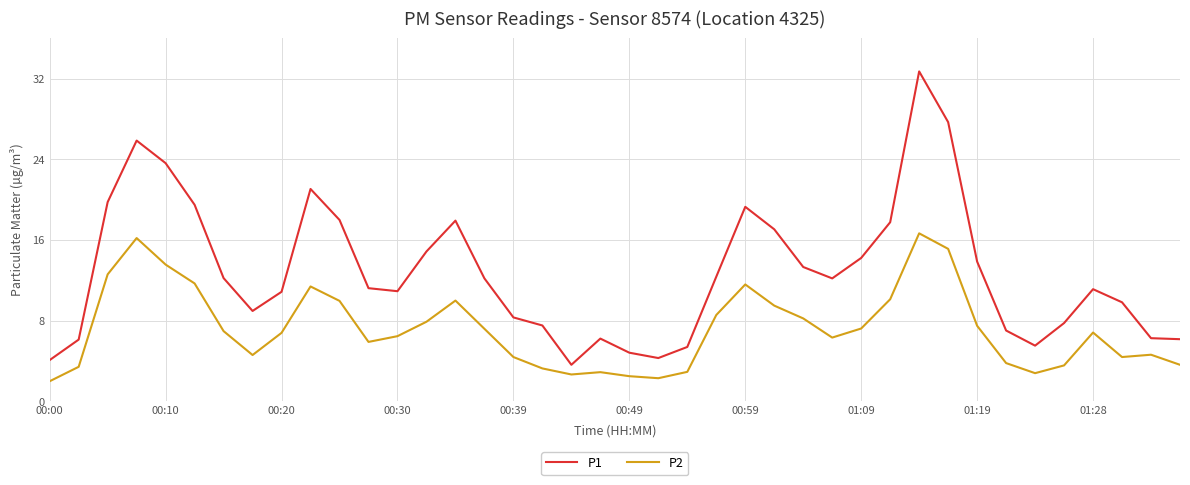

At how many categories does at least one series exceed 20?

5